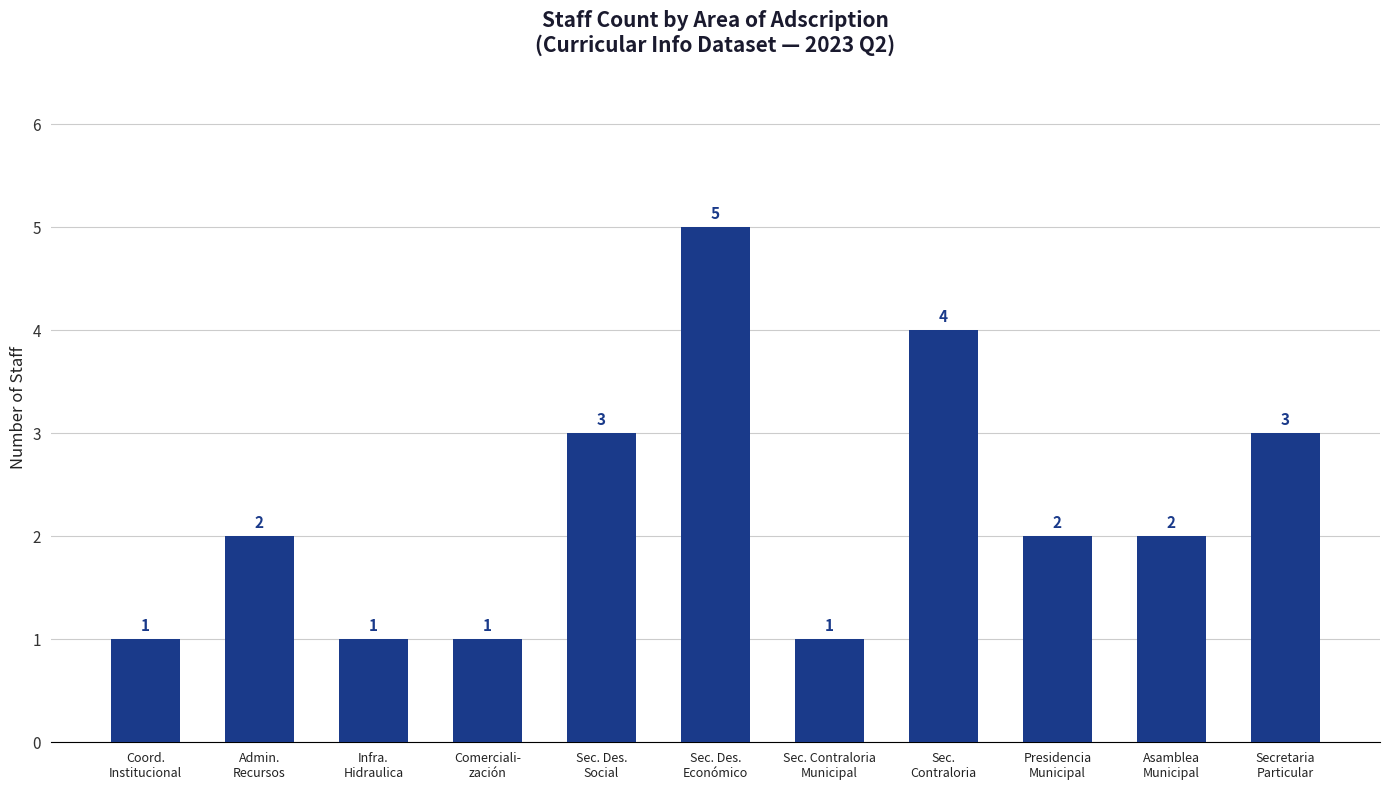

The value at Presidencia
Municipal is 1. True or false?

False